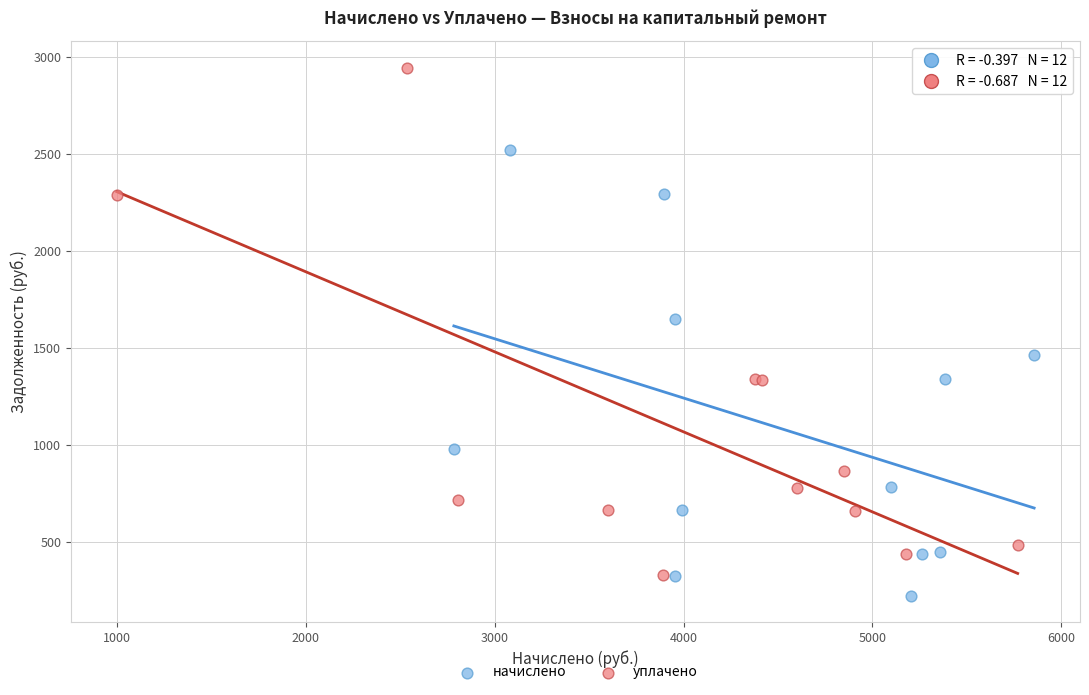

Which series has the largest Y range (max minus min)?

уплачено